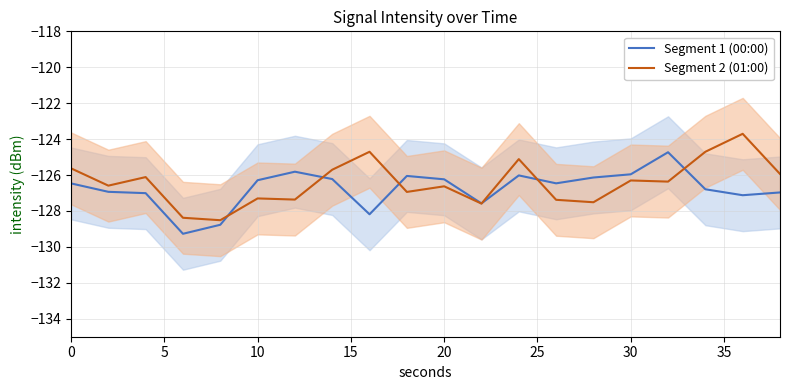

What is the highest value of the Segment 1 (00:00) series?

-124.7